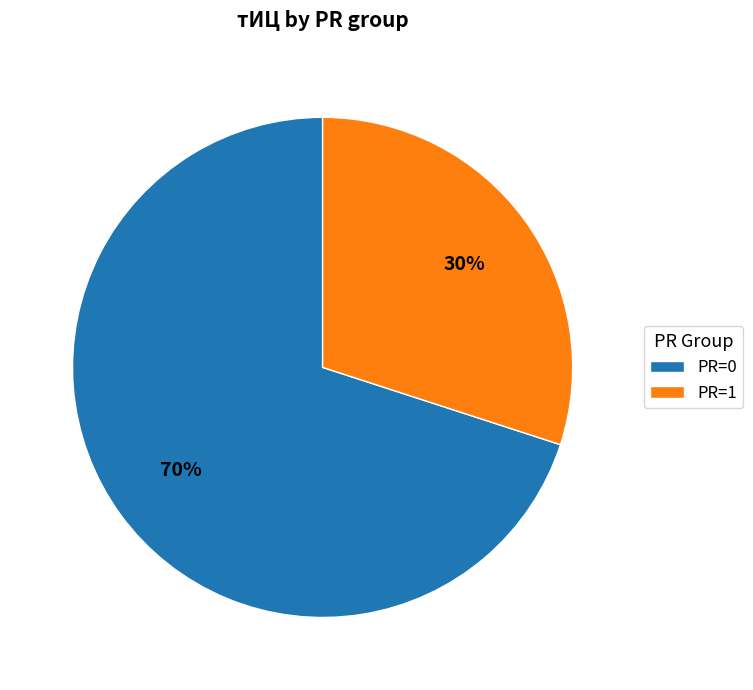

Between PR=0 and PR=1, which is larger?

PR=0